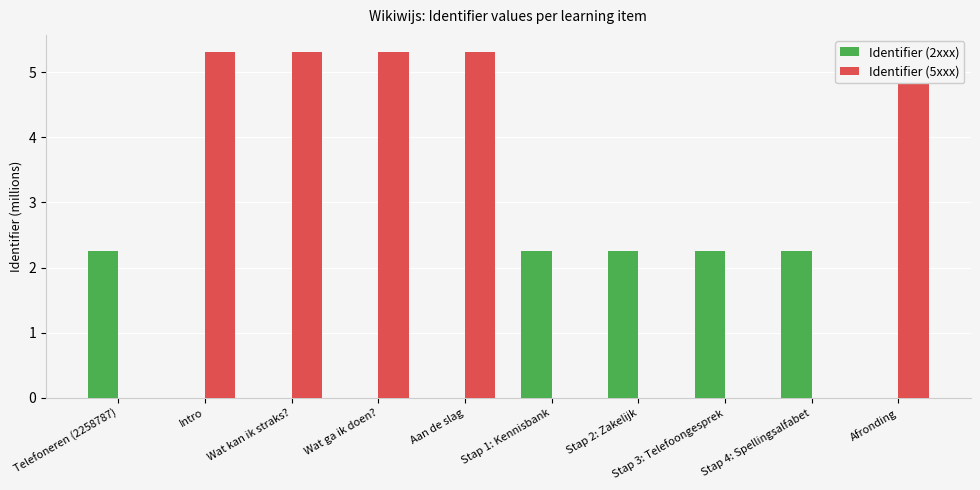

How many distinct data groups are displayed?

2